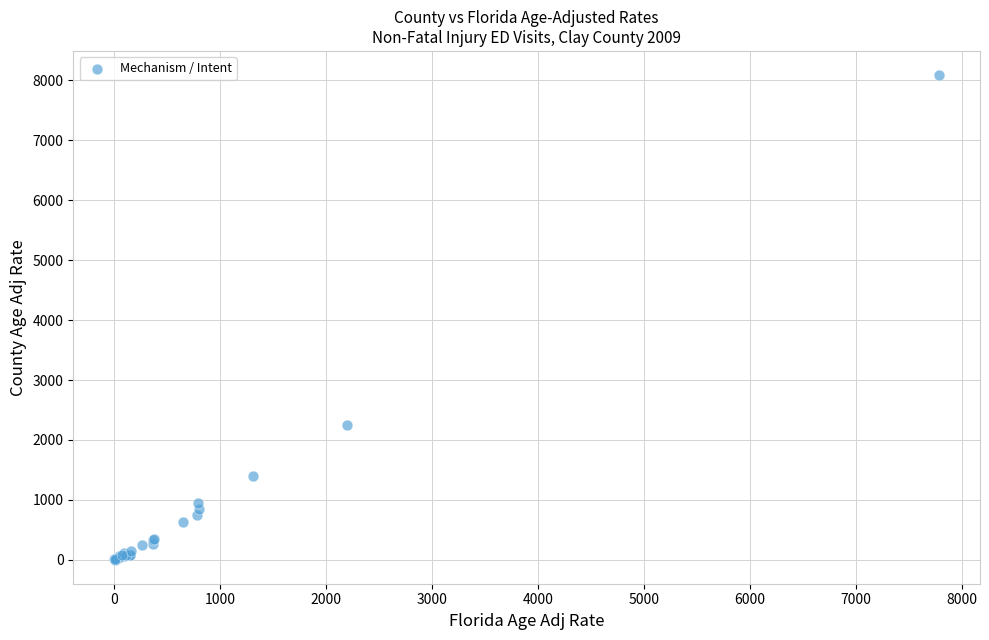

What Y value in the scatter plot is closest to 4045?

2253.2